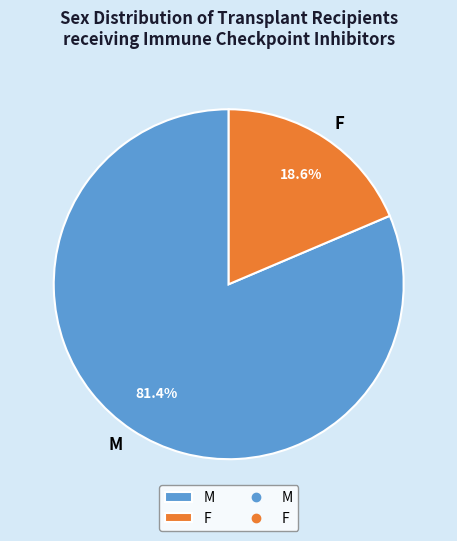

To the nearest percent, what is the difference between the M and F slice percentages?

63%